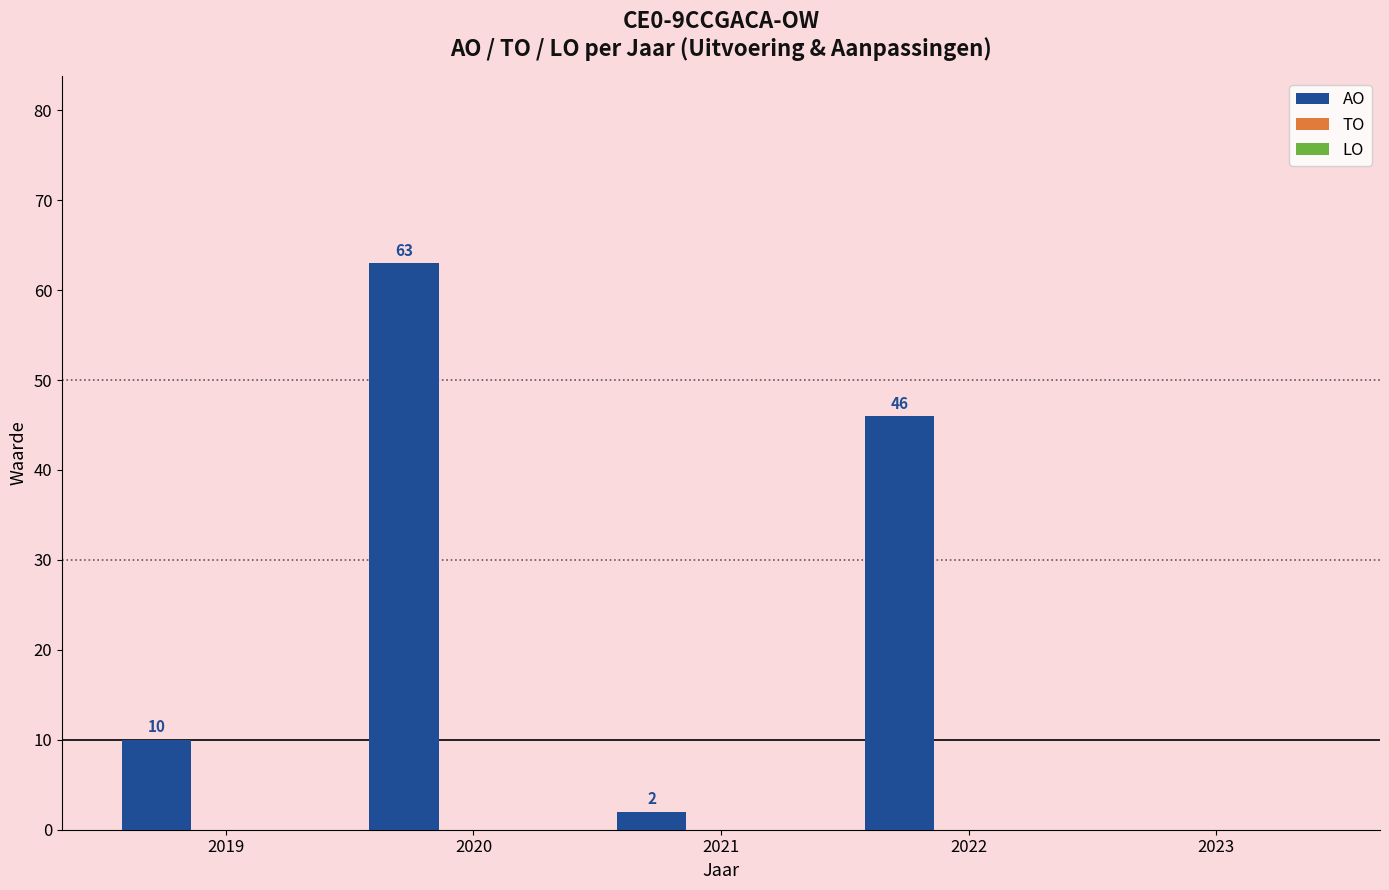

What is the greatest value displayed?

63